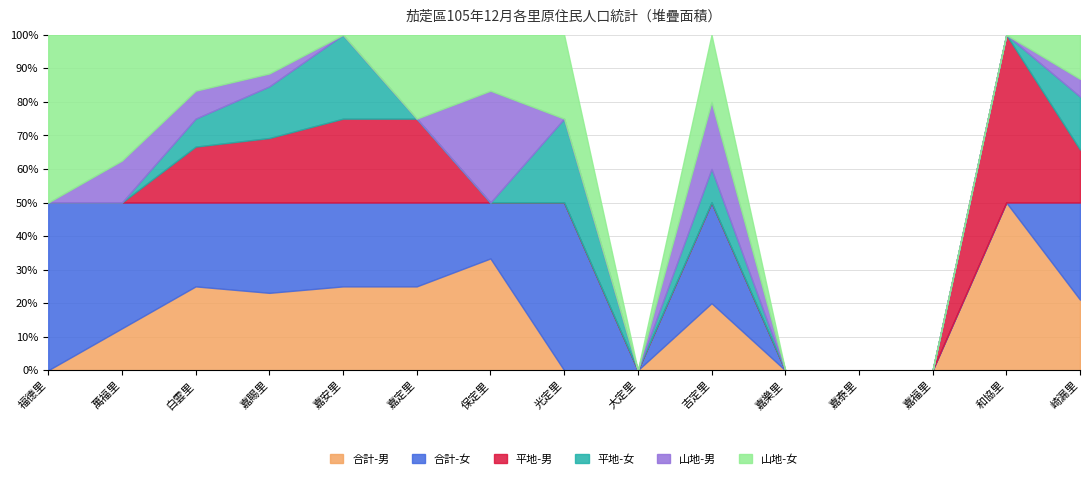

Reading left to right, list all the values displayed in this chart.

合計-男: 0	1	3	6	2	1	2	0	0	2	0	0	0	1	8
合計-女: 1	3	3	7	2	1	1	2	0	3	0	0	0	0	11
平地-男: 0	0	2	5	2	1	0	0	0	0	0	0	0	1	6
平地-女: 0	0	1	4	2	0	0	1	0	1	0	0	0	0	6
山地-男: 0	1	1	1	0	0	2	0	0	2	0	0	0	0	2
山地-女: 1	3	2	3	0	1	1	1	0	2	0	0	0	0	5